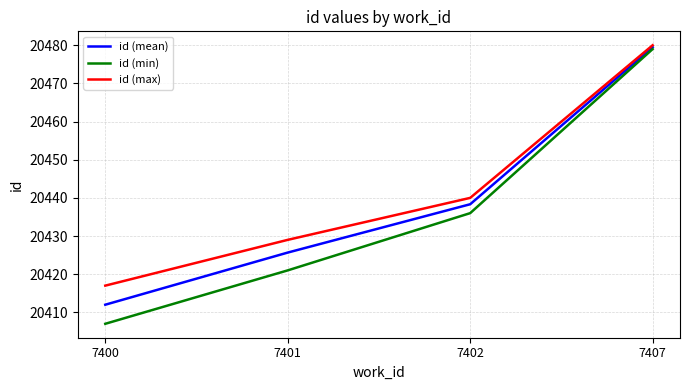

How many lines are shown in the chart?

3